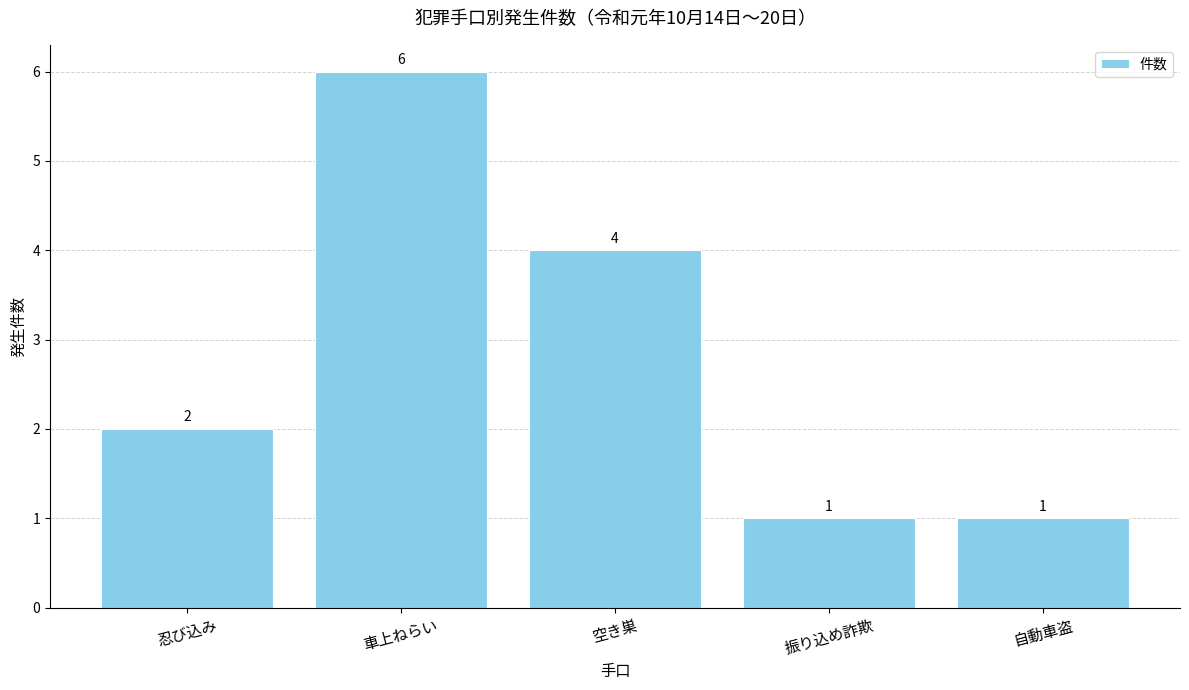

How many series are shown in this chart?

1